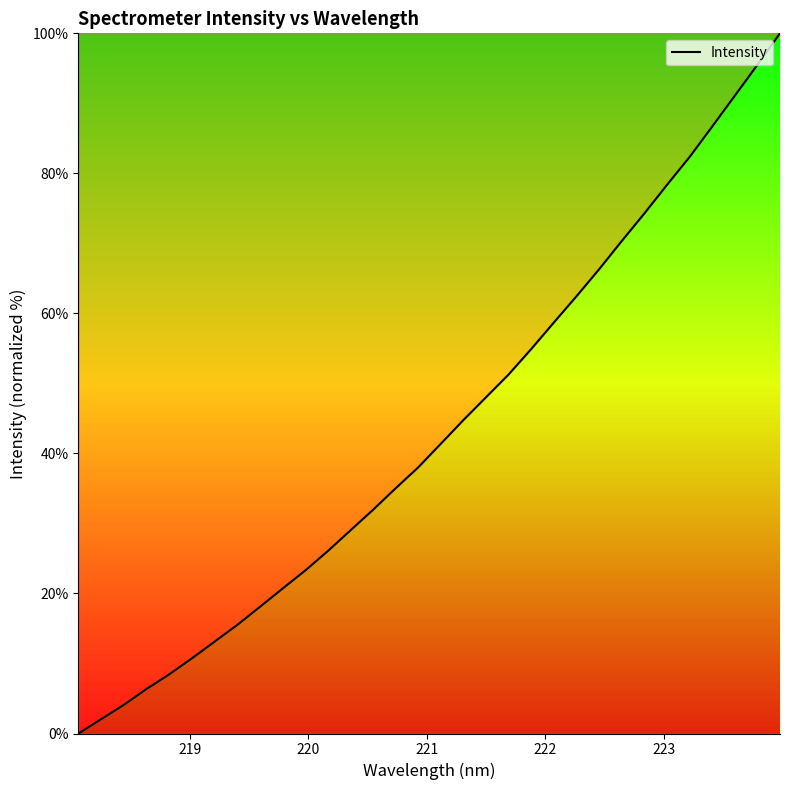

True or false: the data has more than 1 interior local peaks.

False